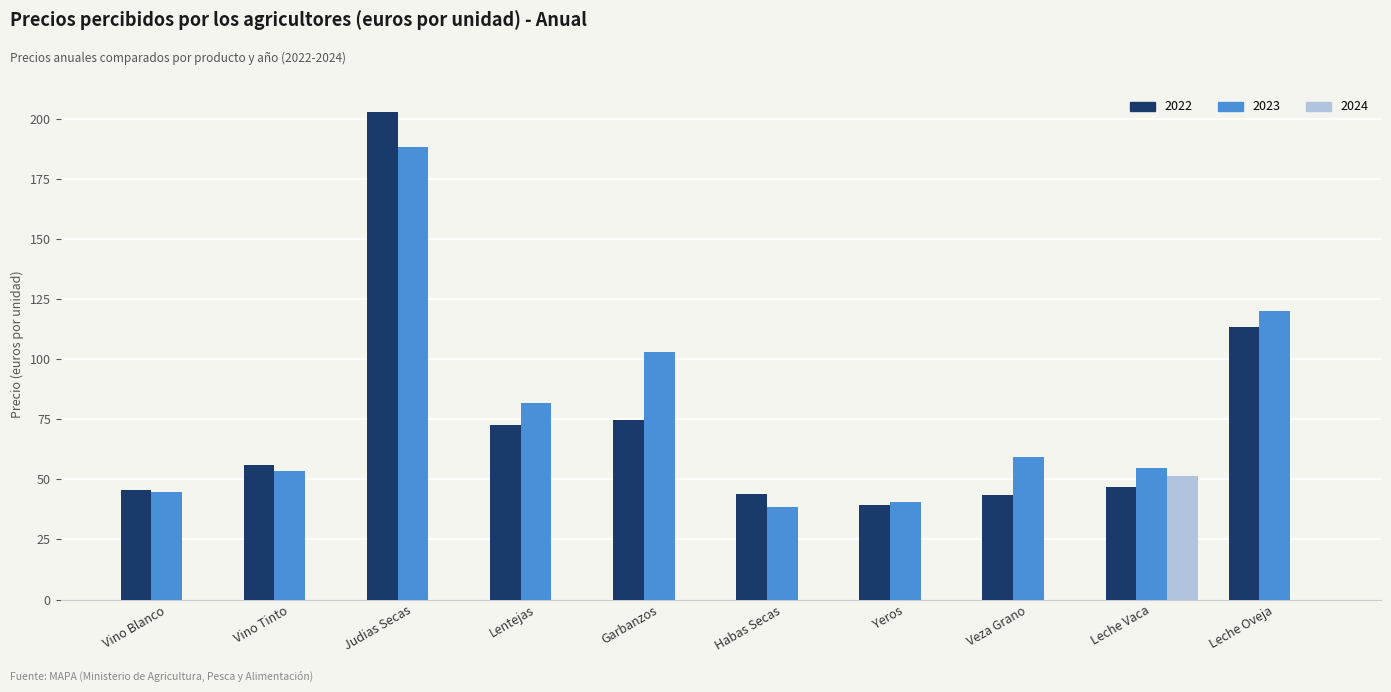

At which category is the sum across all series the highest?

Judias Secas